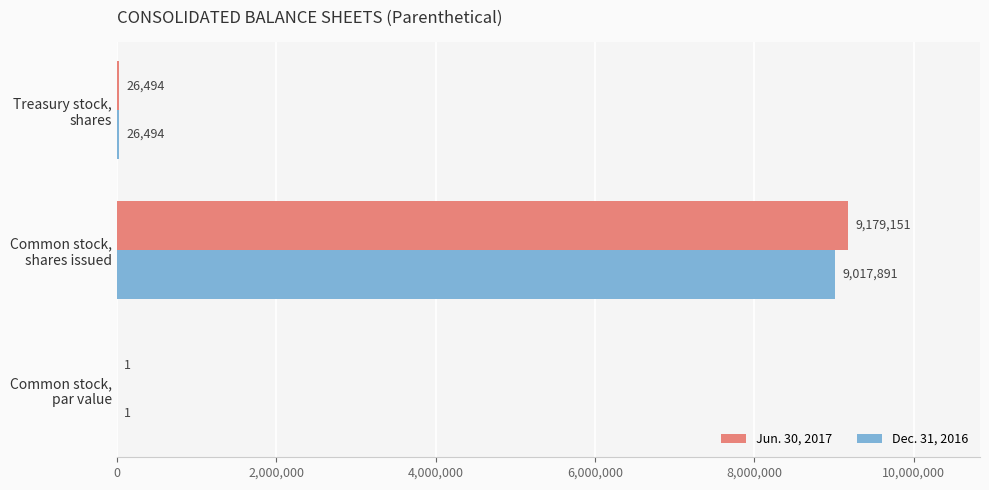

What is the sum of all Dec. 31, 2016 values?

9044386